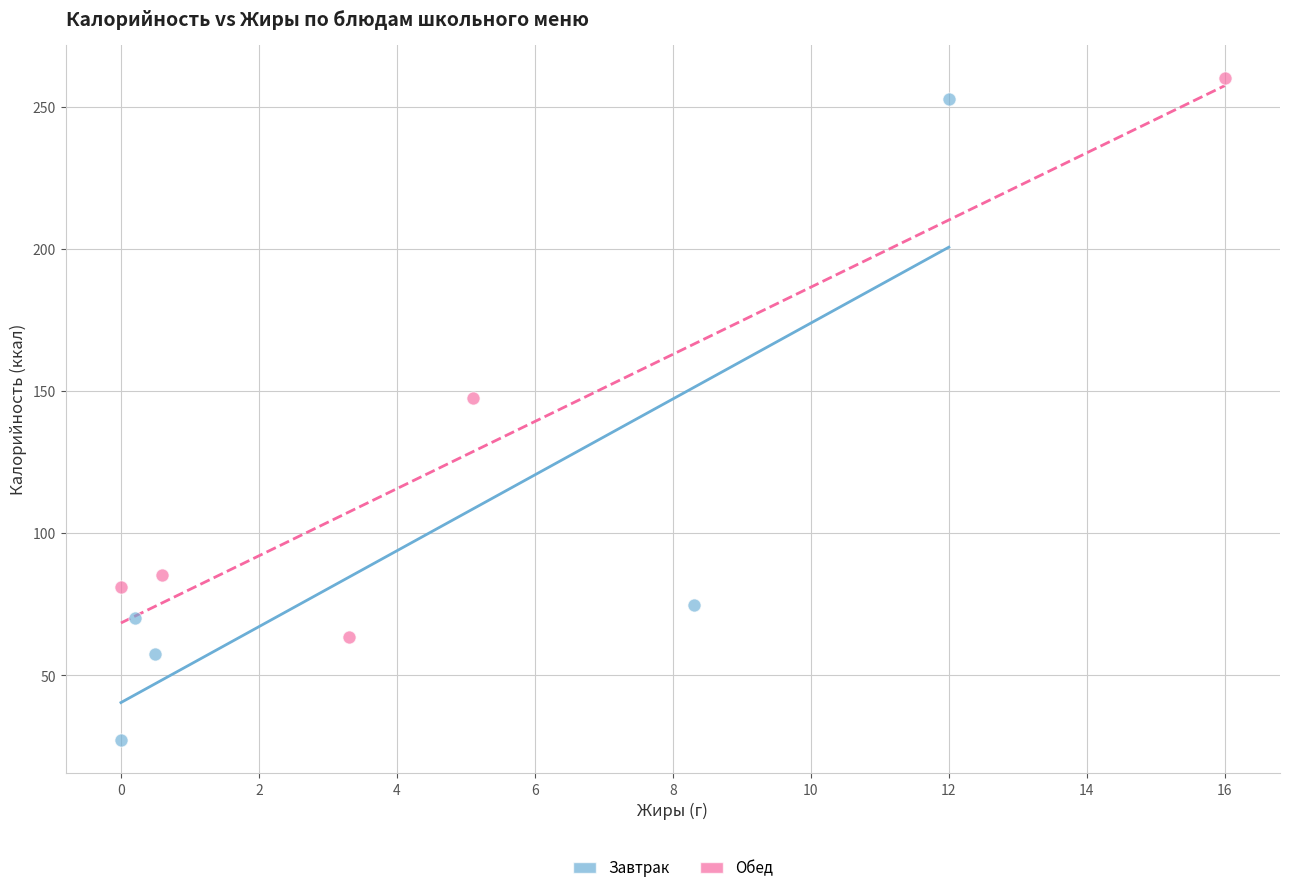

Which series contains the lowest Y value?

Завтрак